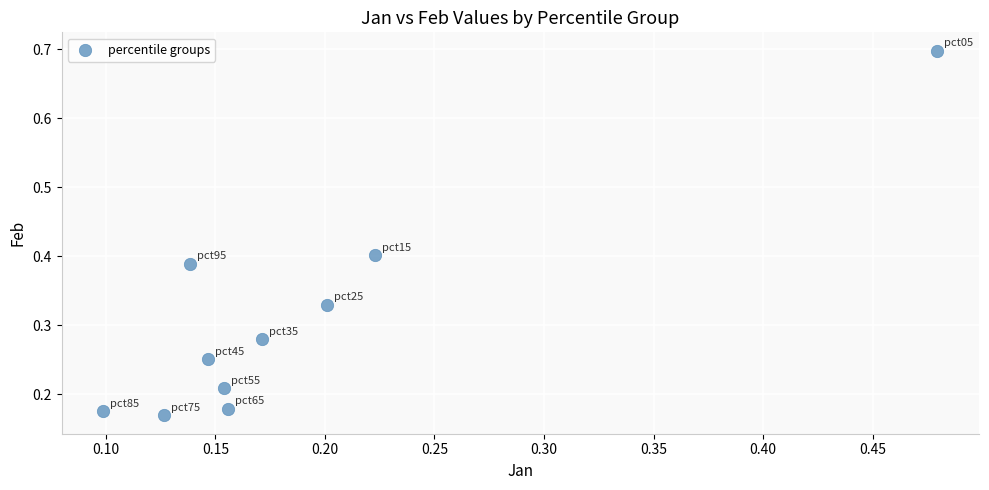

What is the range of Y values (max minus min)?

0.5